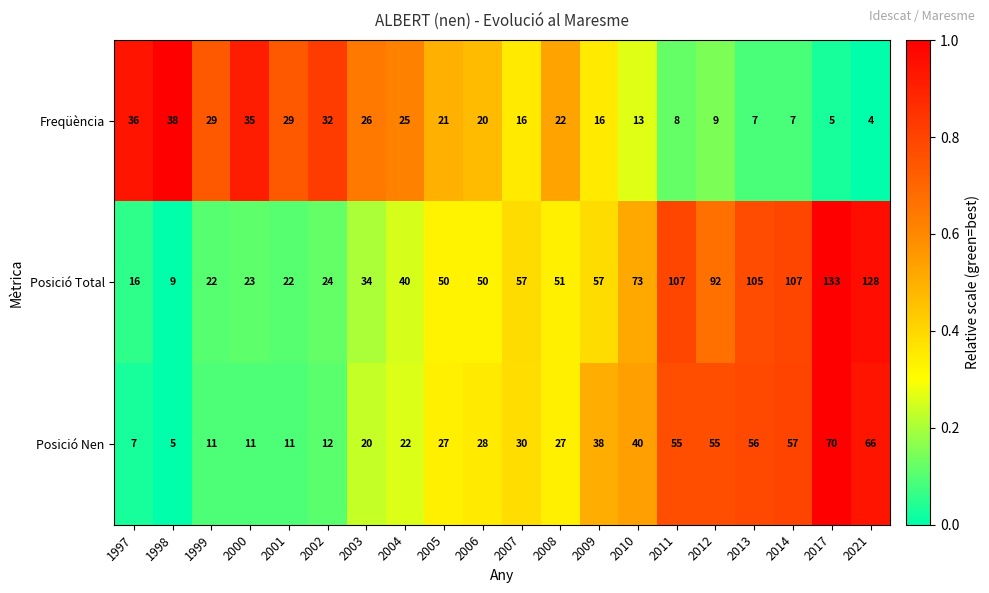

Rank the series by their average value, from lowest to highest.

Freqüència, Posició Nen, Posició Total